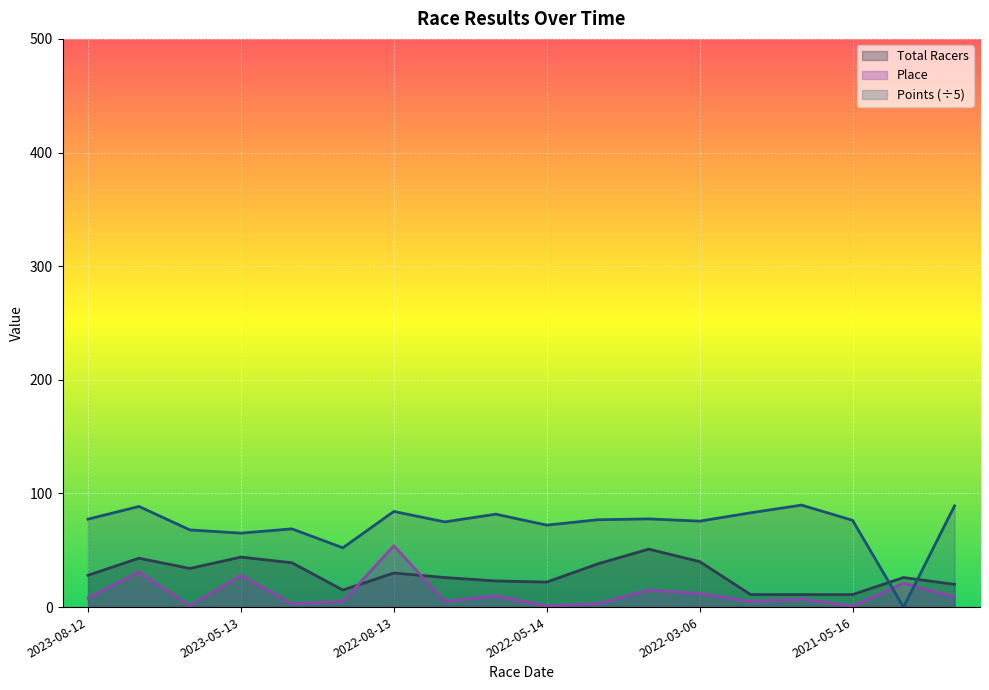

At which category is the sum across all series the highest?

2022-08-13